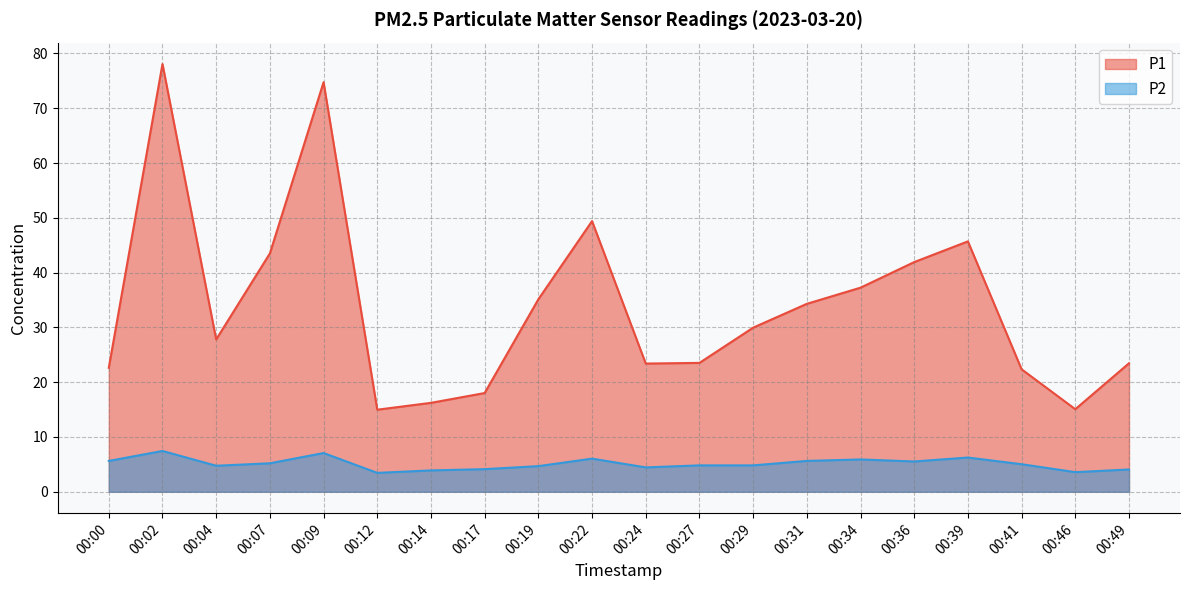

Rank the categories by P1 value from highest to lowest.

00:02, 00:09, 00:22, 00:39, 00:07, 00:36, 00:34, 00:19, 00:31, 00:29, 00:04, 00:27, 00:49, 00:24, 00:00, 00:41, 00:17, 00:14, 00:46, 00:12